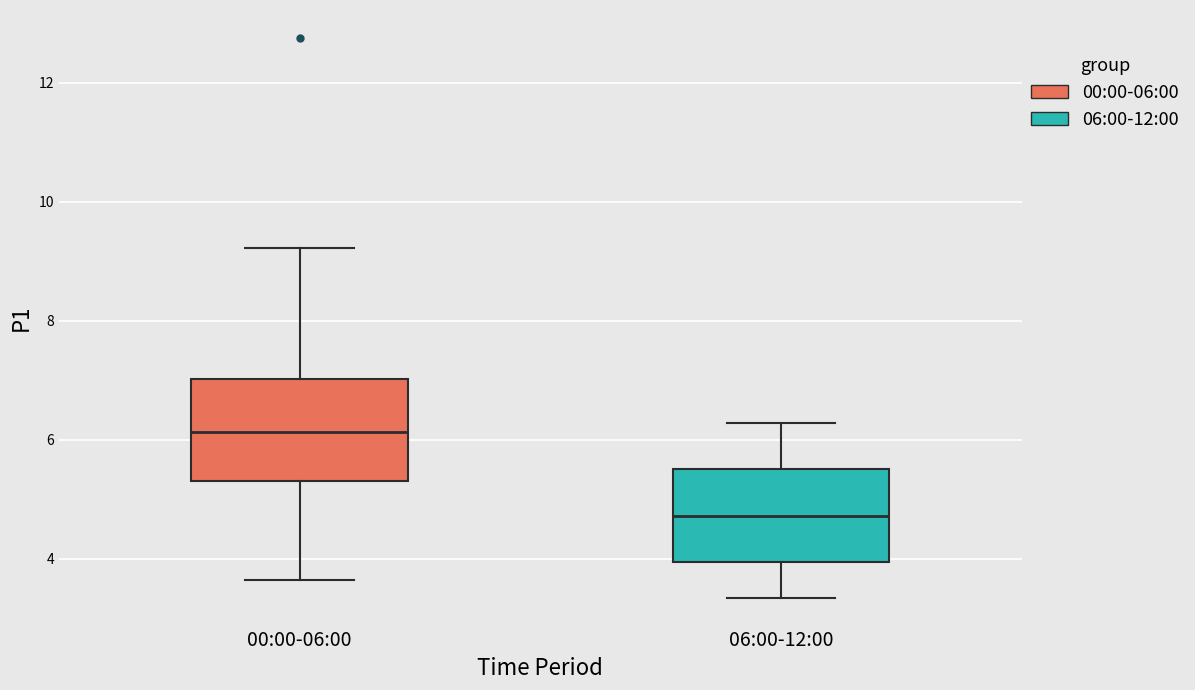

Reading left to right, read every box against the y-axis: the position of its median line, the range the box covers, and the ends of its whiskers. The values are not printed on the chart, so give them approximately, as read against the axis.

00:00-06:00: median 6.2, box 5.4 to 7.0, whiskers 3.6 to 9.2
06:00-12:00: median 4.8, box 4.0 to 5.6, whiskers 3.4 to 6.2